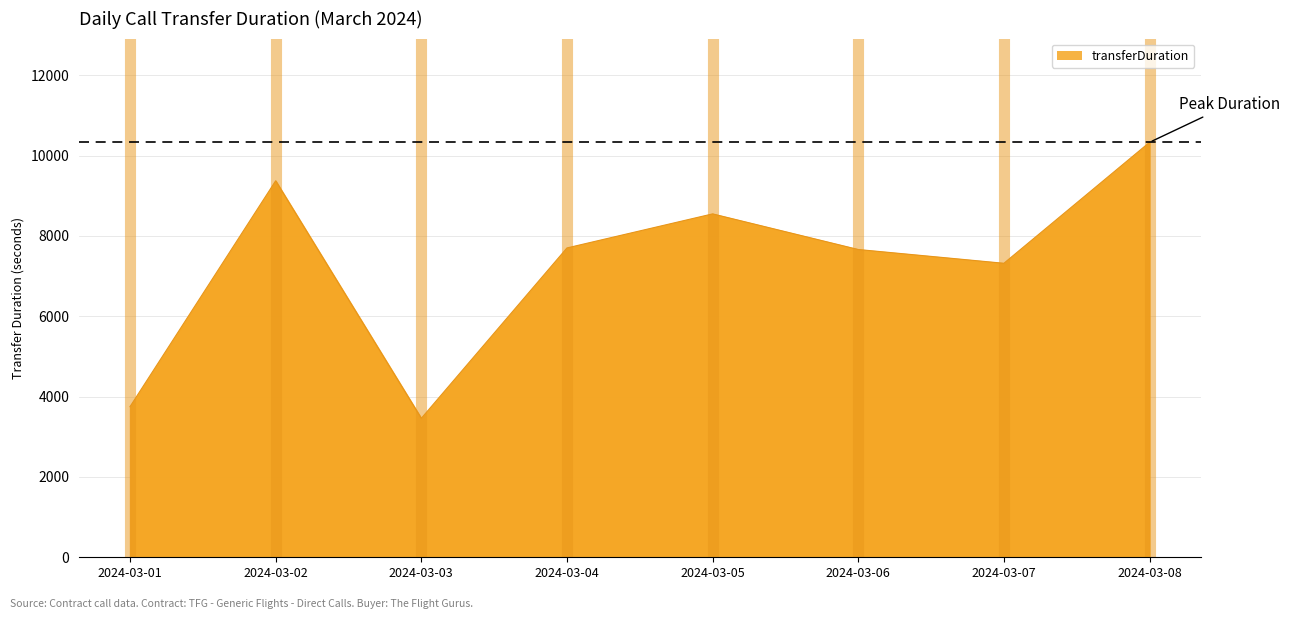

The value at 2024-03-03 is 3460. True or false?

True